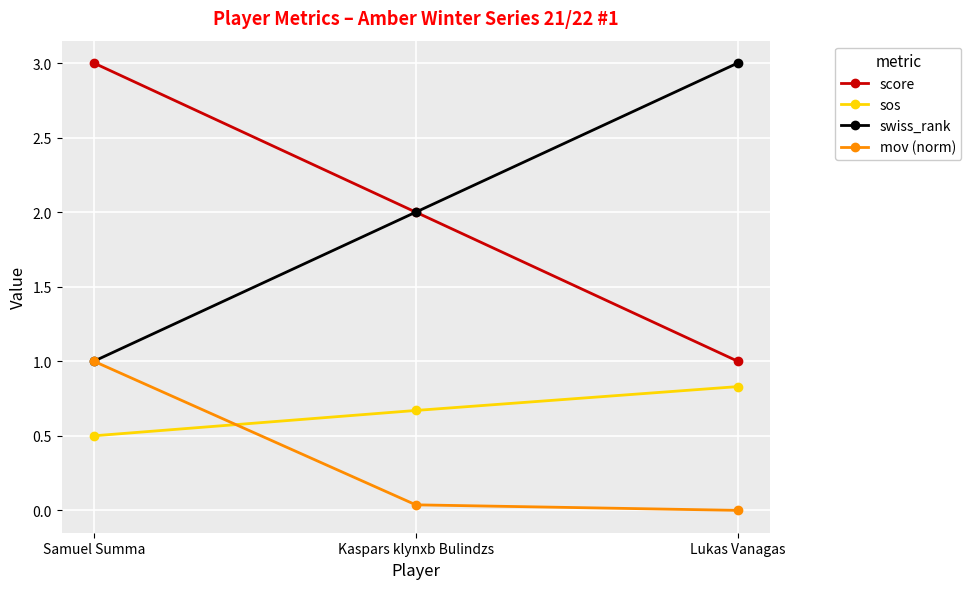

What is the average value of the sos series?

0.7